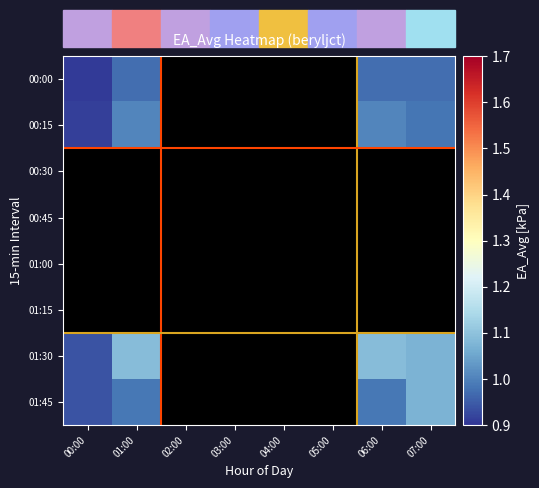

At 00:00, list the series in order from smallest to largest.

01:00, 00:45, 00:30, 01:15, 00:00, 00:15, 01:30, 01:45